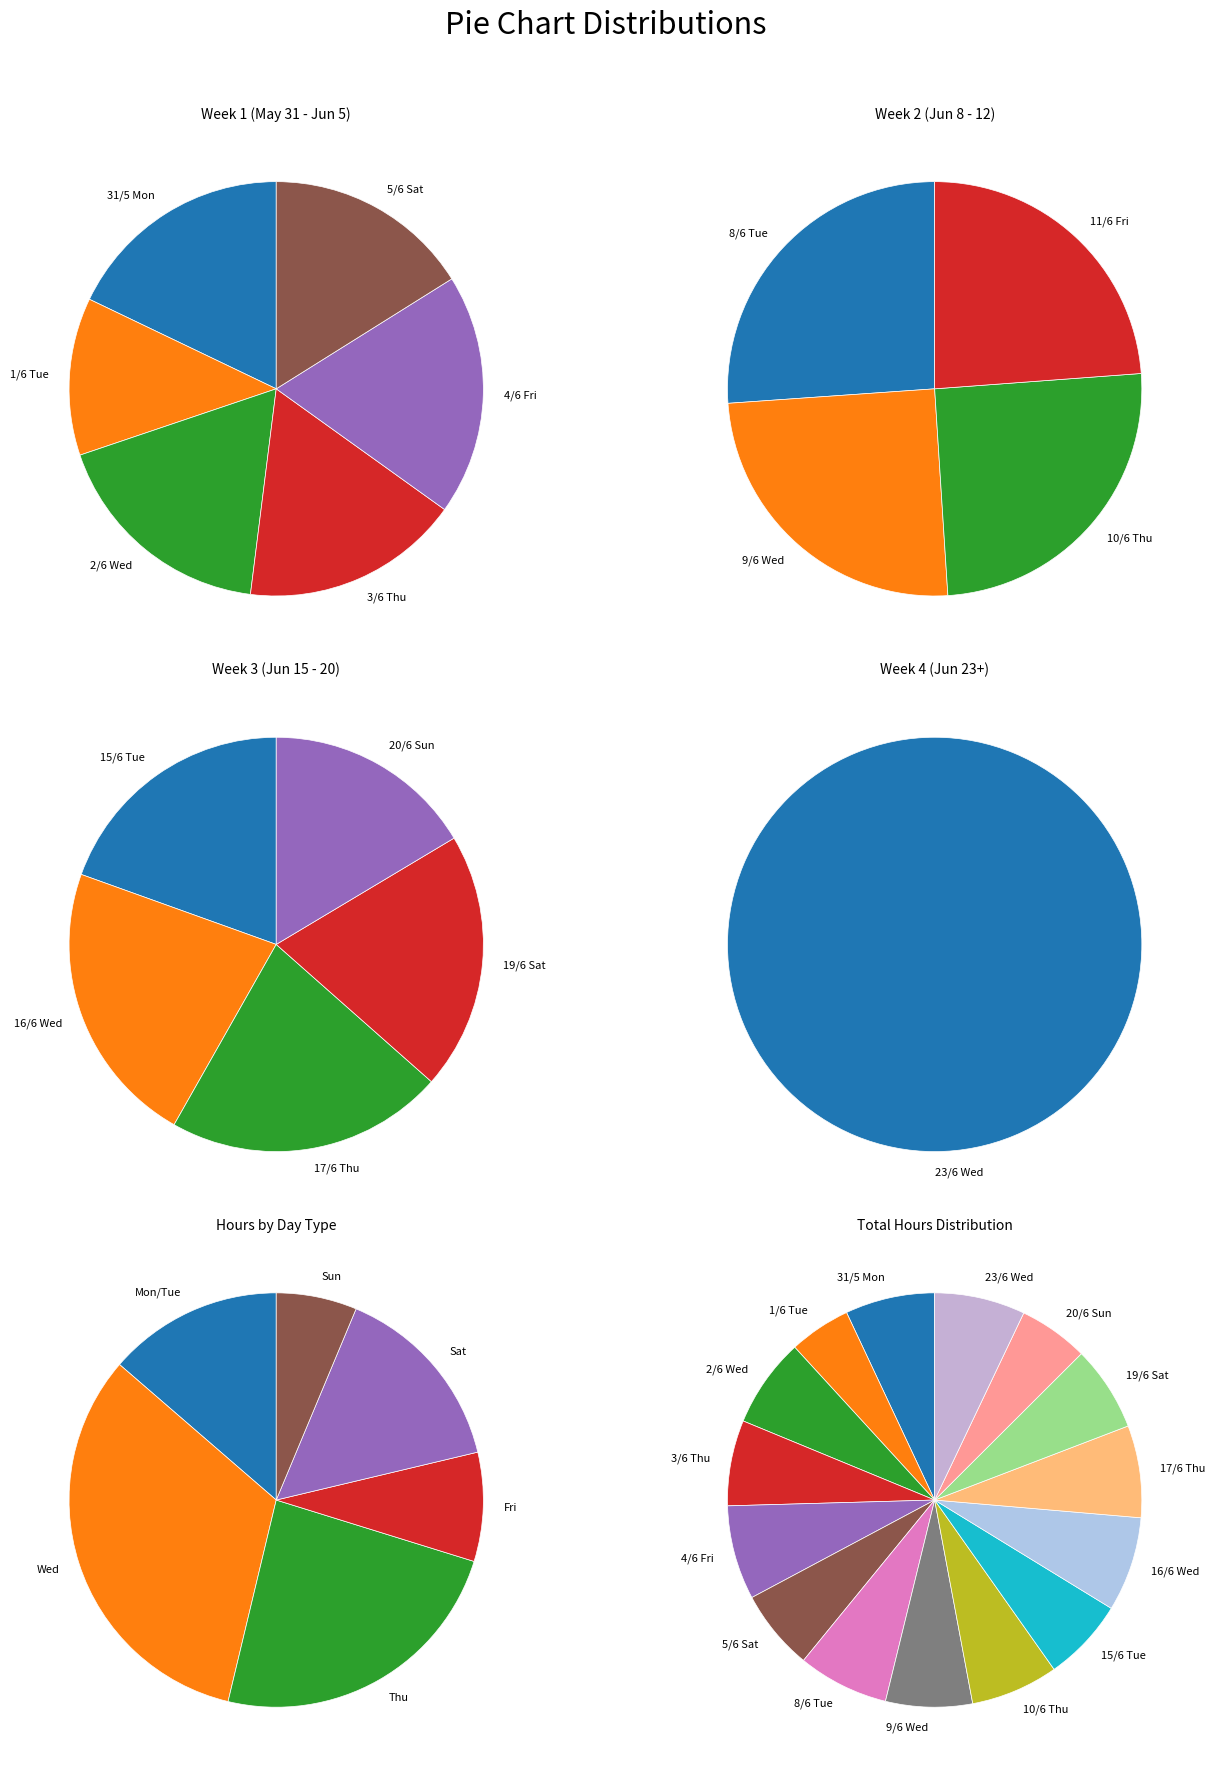

Does any single category account for the majority?

No